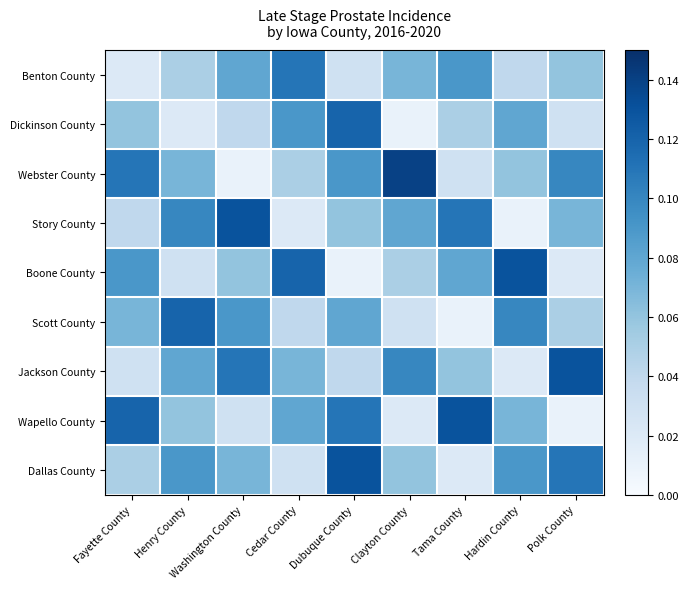

Which category has the lowest value across all series?

Clayton County